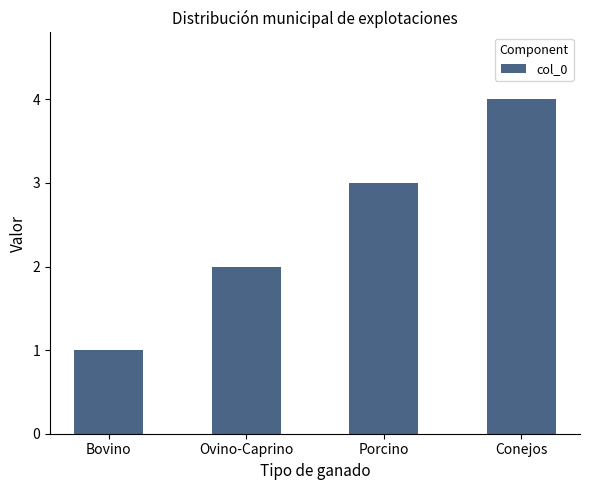

What is the sum of the values at Bovino and Porcino?

4